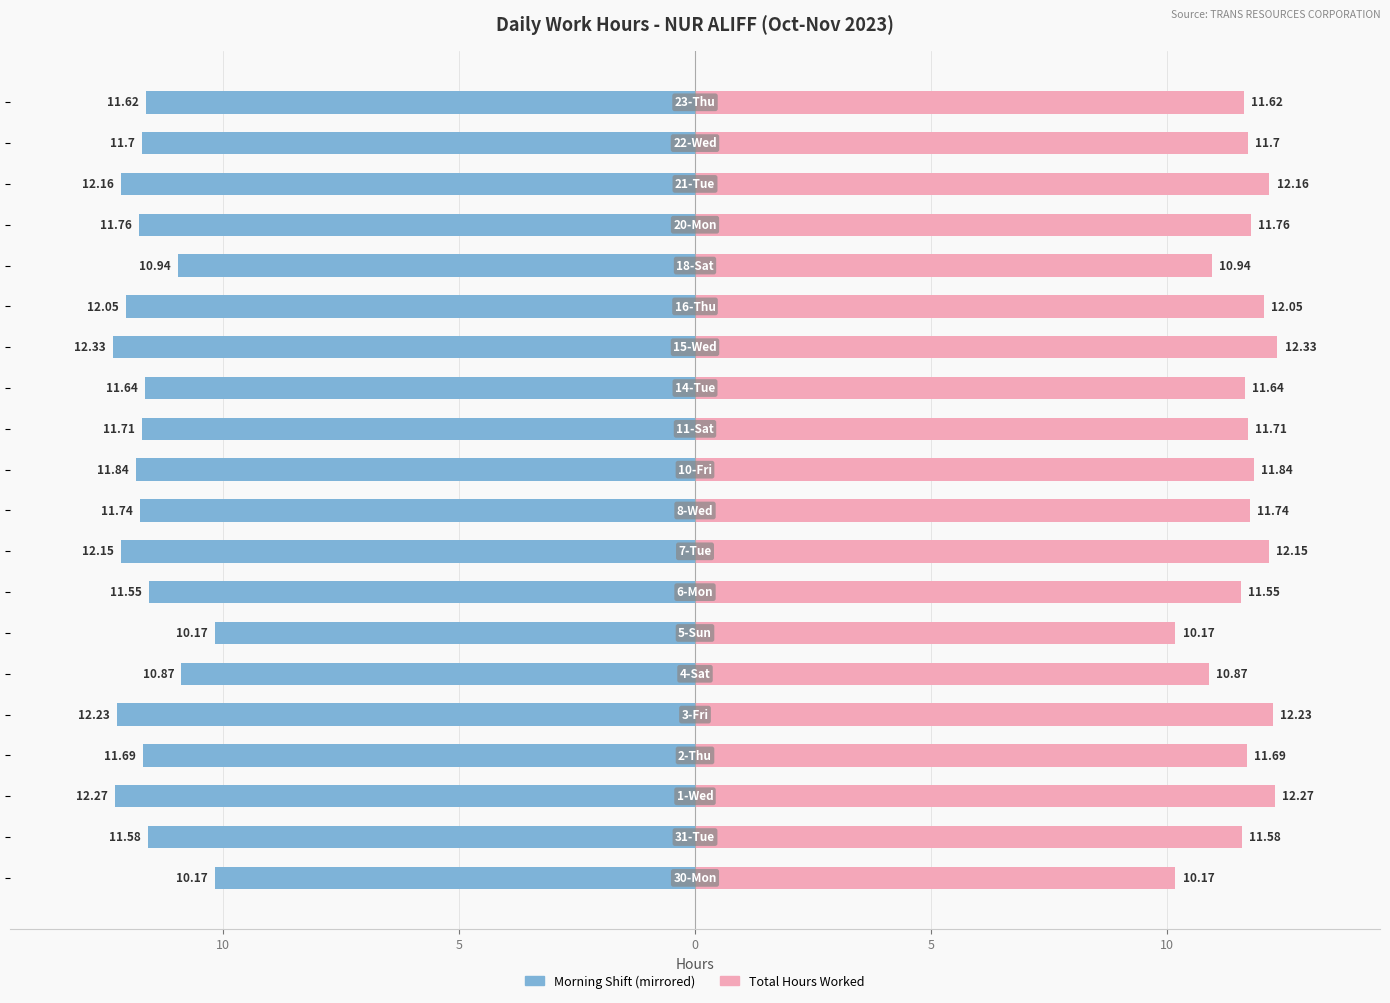

Reading left to right, what are all the values shown in this chart?

Morning Shift: -10.2	-11.6	-12.3	-11.7	-12.2	-10.9	-10.2	-11.6	-12.2	-11.7	-11.8	-11.7	-11.6	-12.3	-12.1	-10.9	-11.8	-12.2	-11.7	-11.6
Total Hours: 10.2	11.6	12.3	11.7	12.2	10.9	10.2	11.6	12.2	11.7	11.8	11.7	11.6	12.3	12.1	10.9	11.8	12.2	11.7	11.6